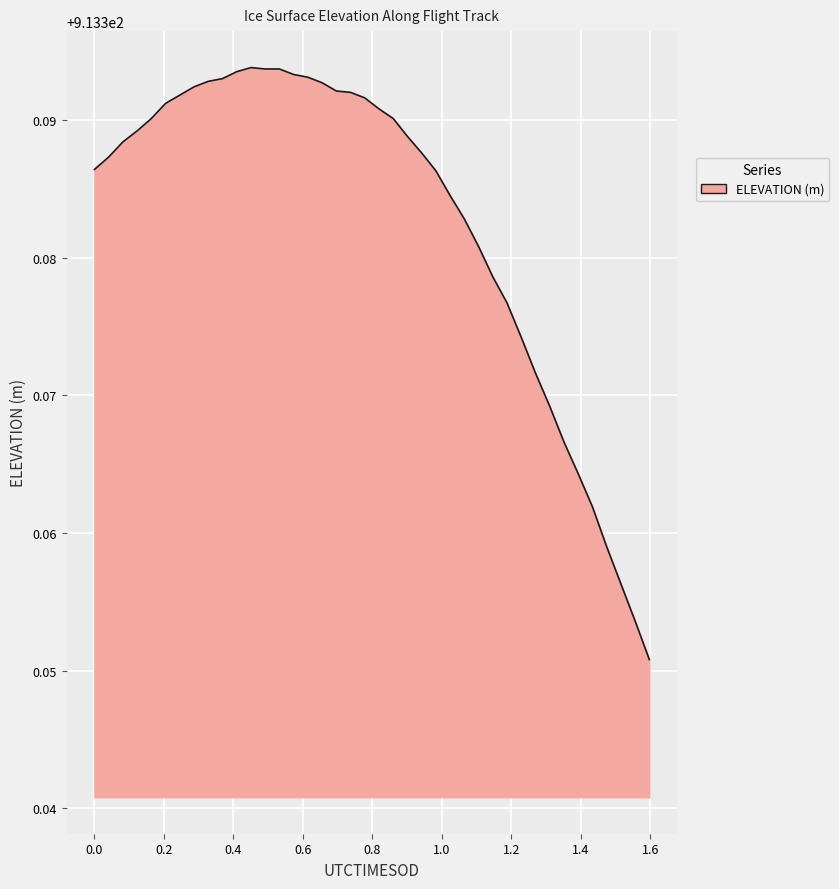

How many interior local peaks (higher than both neighbors) does the data have?

1